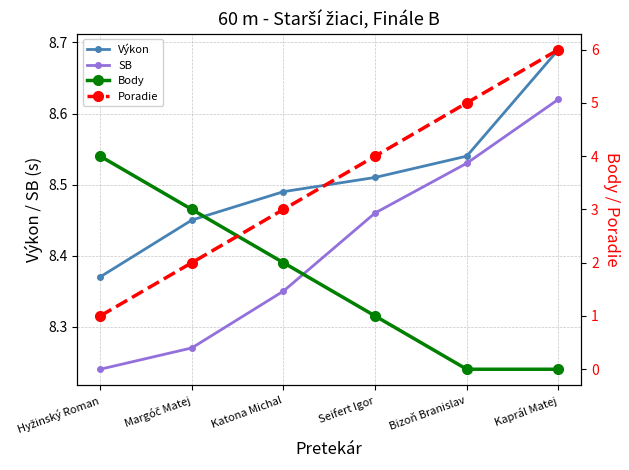

What is the value of the Poradie point at the 3rd from the left?

3.0